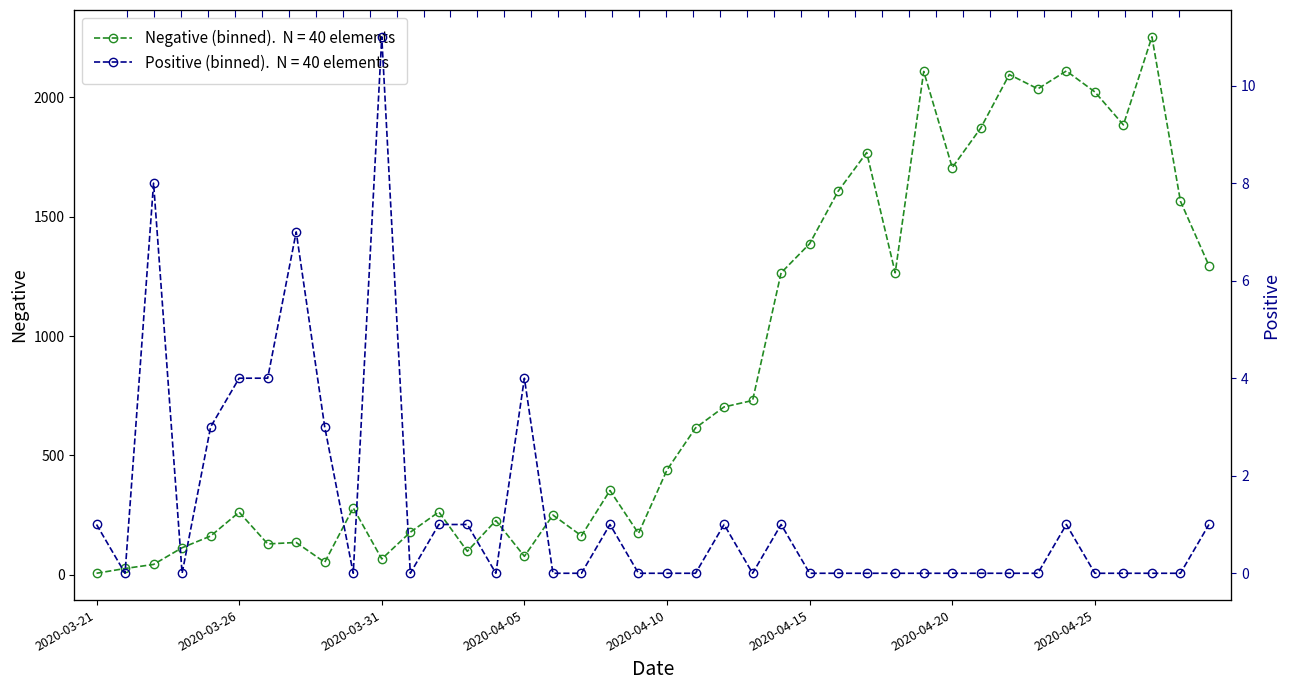

Reading left to right, transcribe all the data shown in this chart.

Negative: 2020-03-21=6	2020-03-22=26	2020-03-23=43	2020-03-24=113	2020-03-25=162	2020-03-26=262	2020-03-27=129	2020-03-28=135	2020-03-29=52	2020-03-30=280	2020-03-31=66	2020-04-01=178	2020-04-02=263	2020-04-03=98	2020-04-04=227	2020-04-05=77	2020-04-06=250	2020-04-07=163	2020-04-08=353	2020-04-09=173	2020-04-10=439	2020-04-11=615	2020-04-12=703	2020-04-13=730	2020-04-14=1265	2020-04-15=1387	2020-04-16=1607	2020-04-17=1769	2020-04-18=1265	2020-04-19=2109	2020-04-20=1706	2020-04-21=1872	2020-04-22=2096	2020-04-23=2036	2020-04-24=2111	2020-04-25=2023	2020-04-26=1885	2020-04-27=2254	2020-04-28=1565	2020-04-29=1295
Positive: 2020-03-21=1	2020-03-22=0	2020-03-23=8	2020-03-24=0	2020-03-25=3	2020-03-26=4	2020-03-27=4	2020-03-28=7	2020-03-29=3	2020-03-30=0	2020-03-31=11	2020-04-01=0	2020-04-02=1	2020-04-03=1	2020-04-04=0	2020-04-05=4	2020-04-06=0	2020-04-07=0	2020-04-08=1	2020-04-09=0	2020-04-10=0	2020-04-11=0	2020-04-12=1	2020-04-13=0	2020-04-14=1	2020-04-15=0	2020-04-16=0	2020-04-17=0	2020-04-18=0	2020-04-19=0	2020-04-20=0	2020-04-21=0	2020-04-22=0	2020-04-23=0	2020-04-24=1	2020-04-25=0	2020-04-26=0	2020-04-27=0	2020-04-28=0	2020-04-29=1